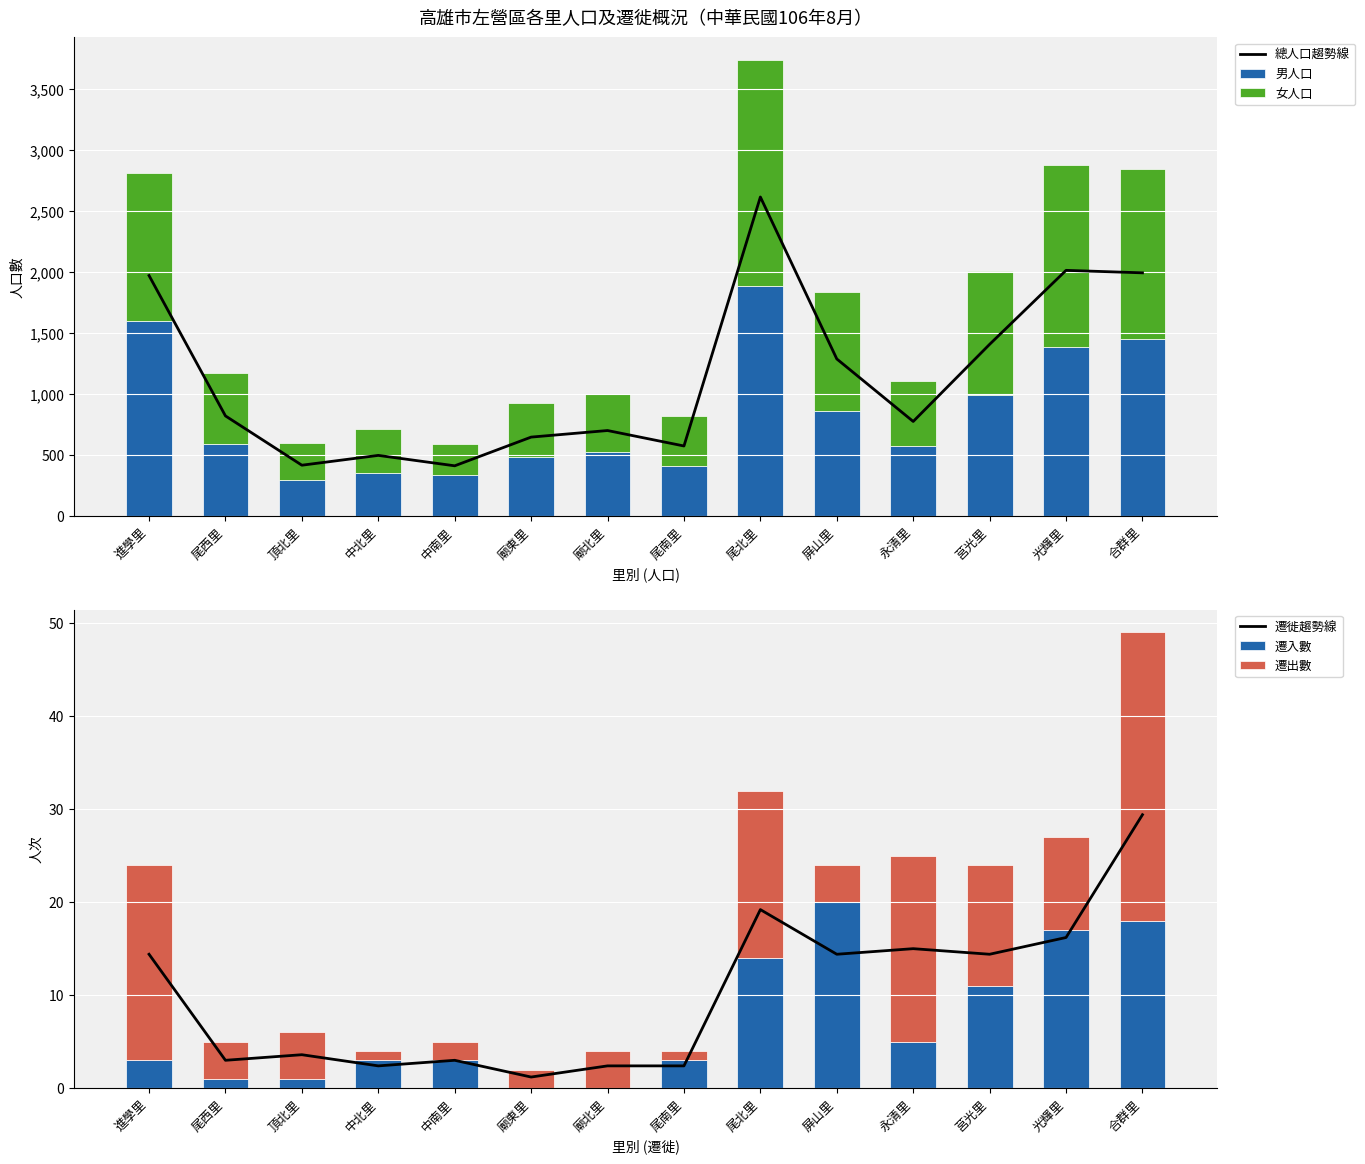

List the labels in order of 女人口 value, smallest first.

中南里, 頂北里, 中北里, 尾南里, 廟東里, 廟北里, 永清里, 尾西里, 屏山里, 莒光里, 進學里, 合群里, 光輝里, 尾北里